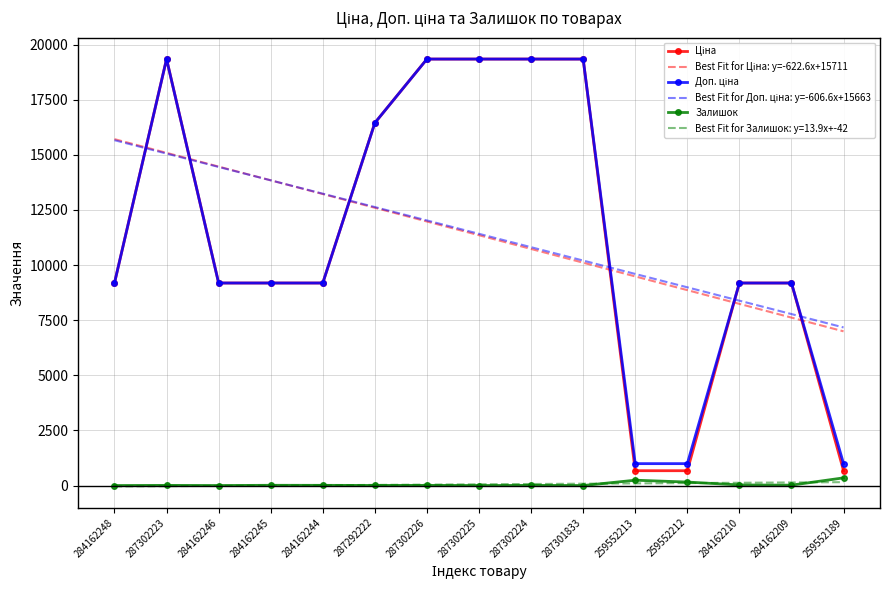

At which category is the sum across all series the highest?

287302223